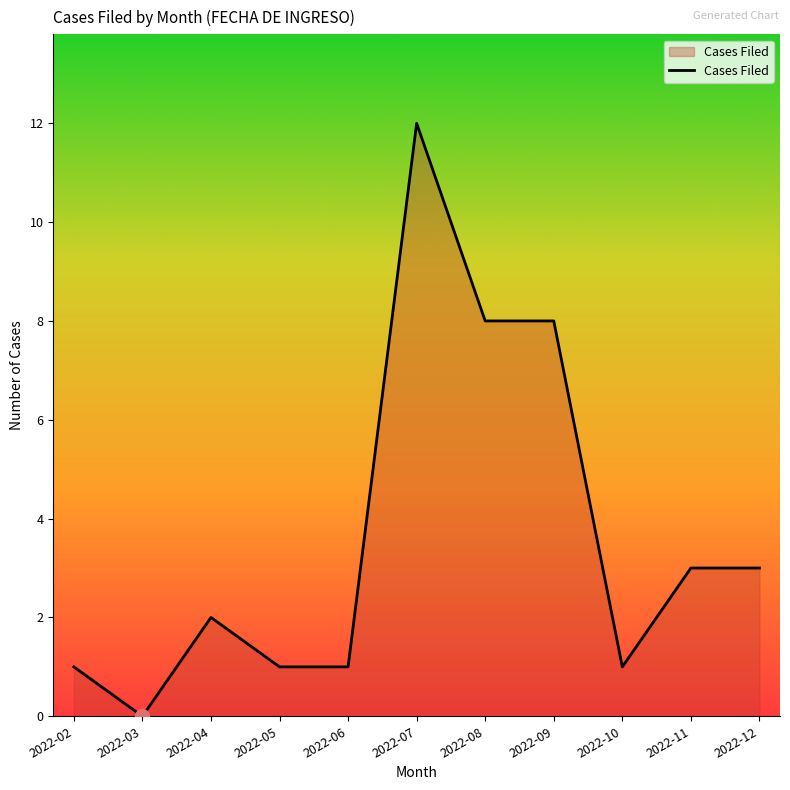

What is the change in value from 2022-05 to 2022-07?

+11